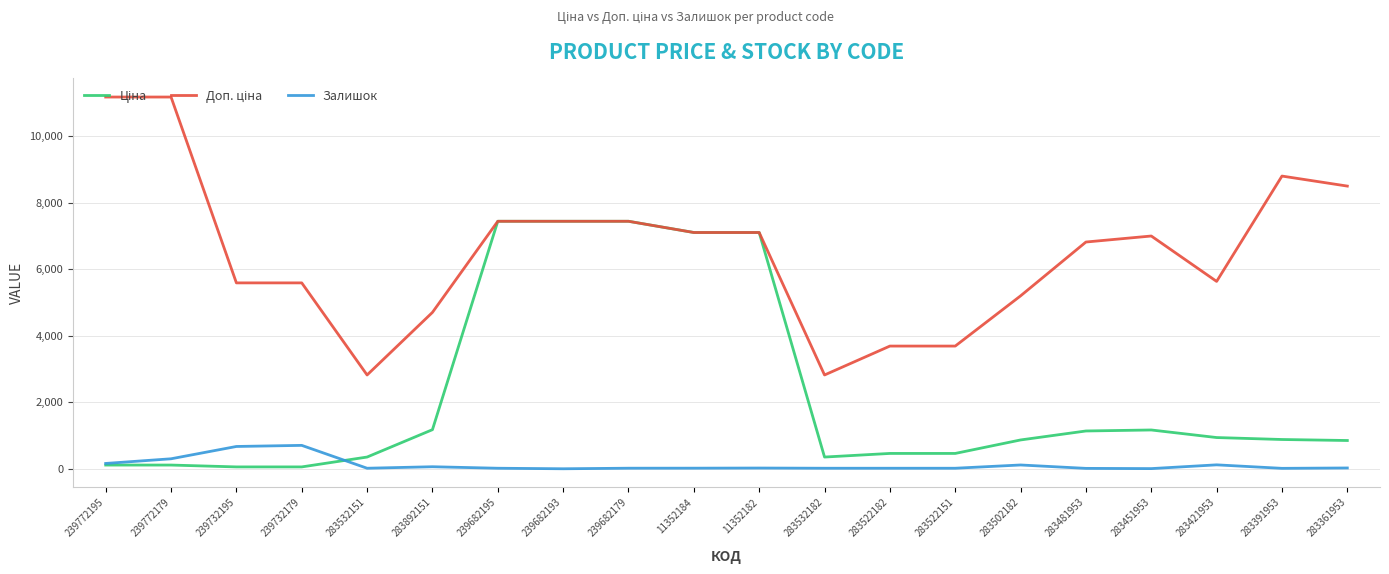

What is the total value across all series at 239772195?

11440.7